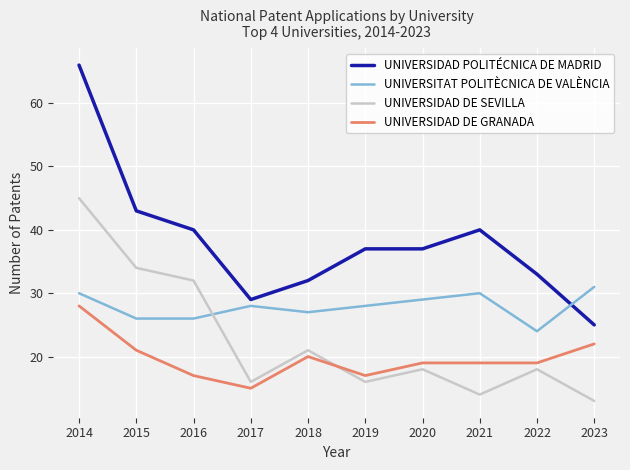

Which series has the widest spread of values?

UNIVERSIDAD POLITÉCNICA DE MADRID